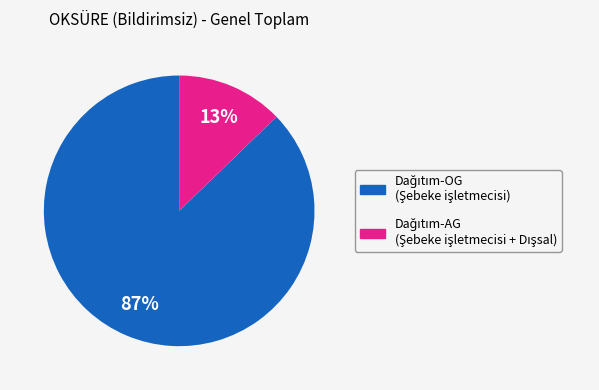

Is there a majority slice in this chart?

Yes